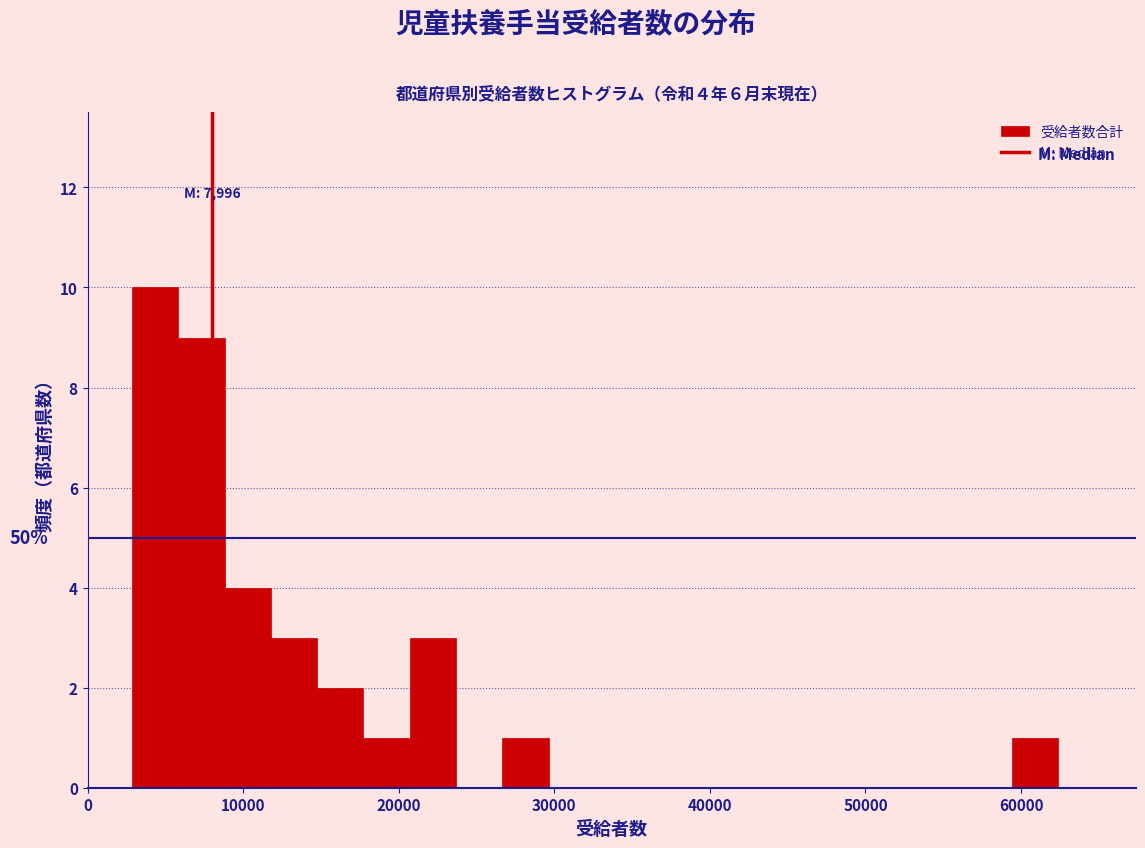

Read against the x-axis, roughly where is the centre of the tallest bar?

4000